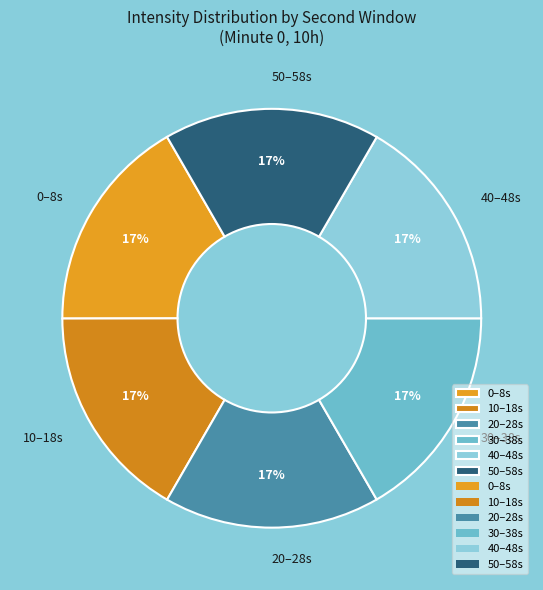

How many slices are in this pie chart?

6